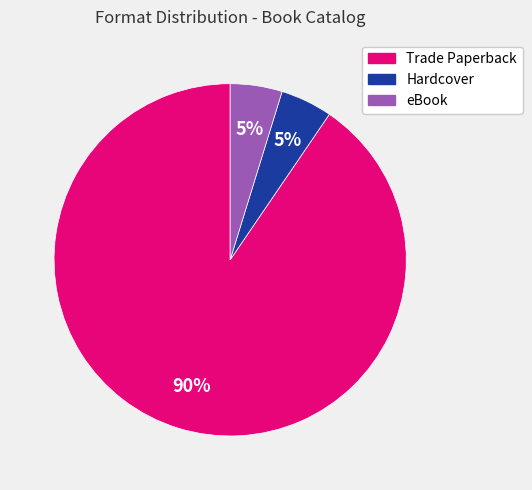

To the nearest percent, what is the average slice percentage?

33%